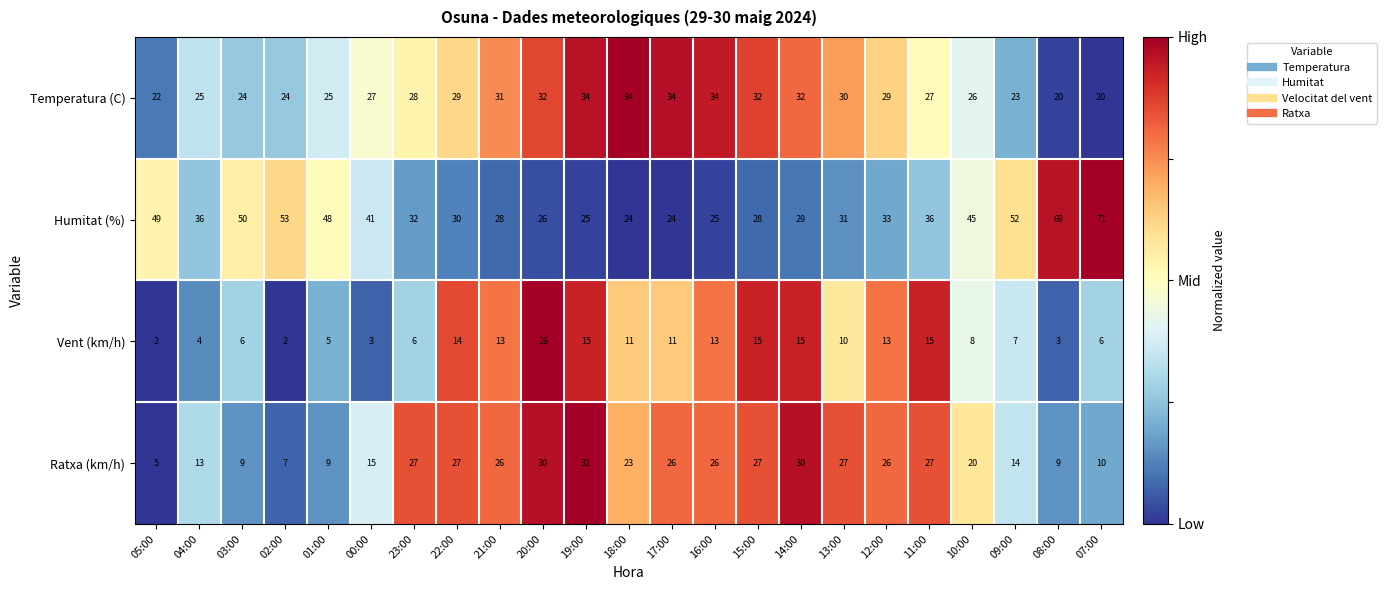

What is the total value across all series at 22:00?

100